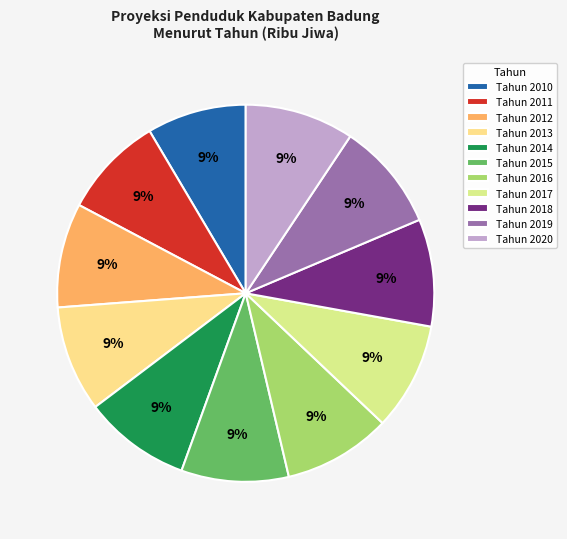

How many slices are in this pie chart?

11